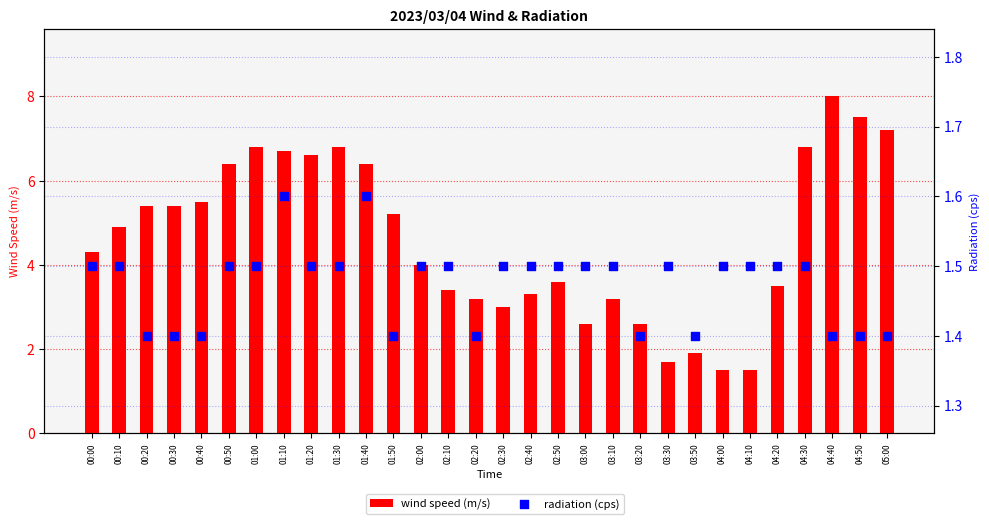

What are all the series names shown in the legend?

wind speed (m/s), radiation (cps)